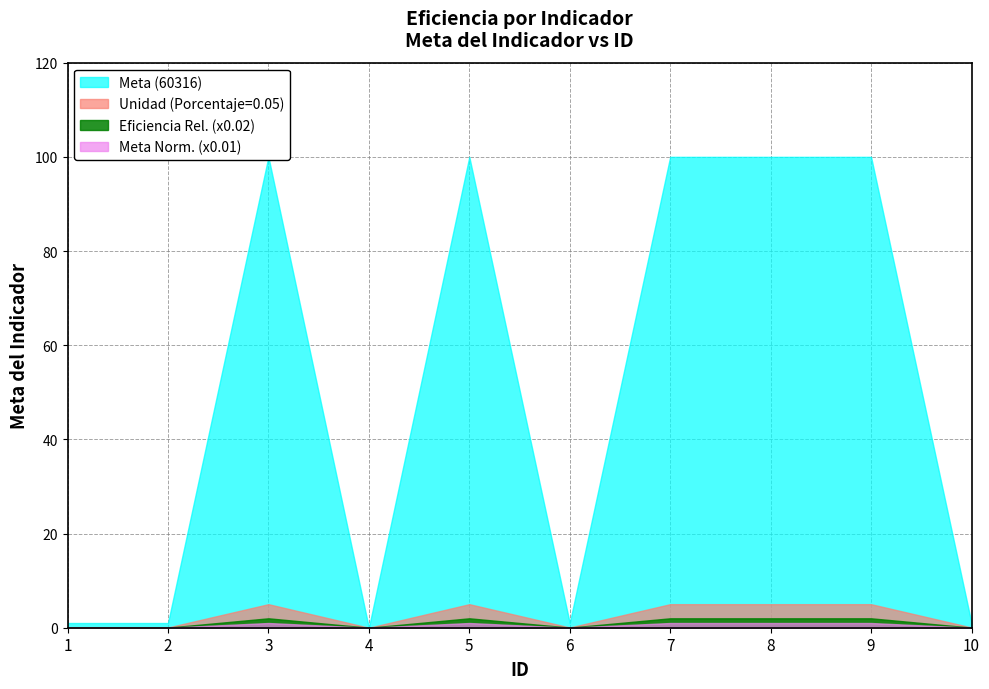

At how many categories does at least one series exceed 92?

5